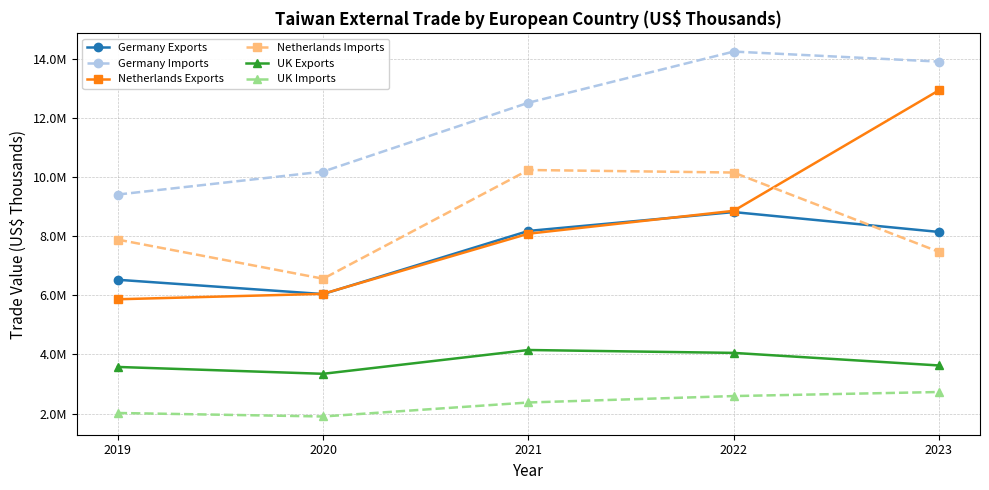

Which series has the largest total across all categories?

Germany Imports